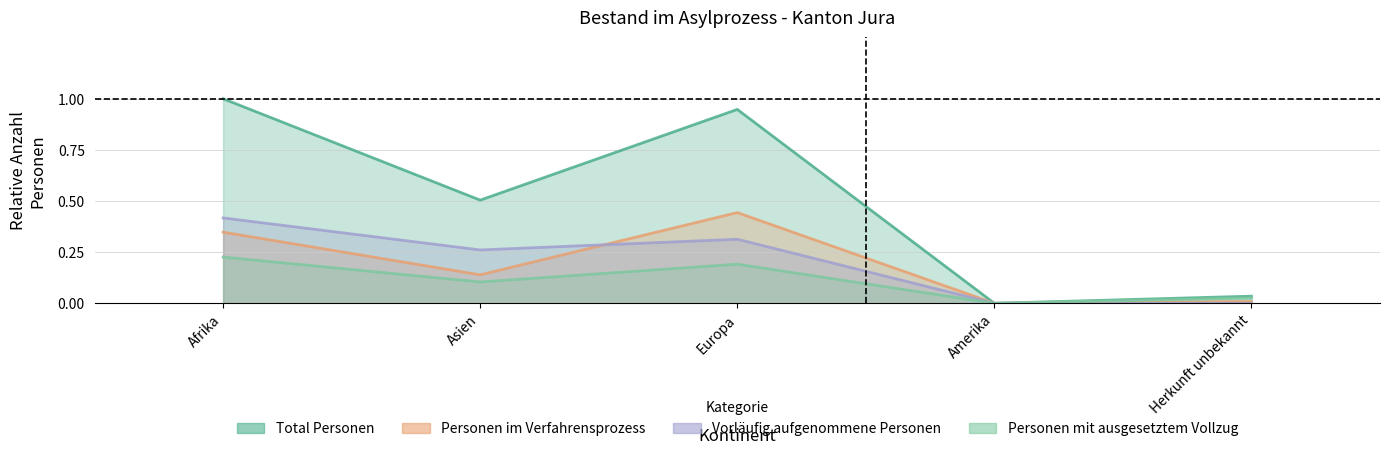

At which category does the chart reach its peak across all series?

Afrika